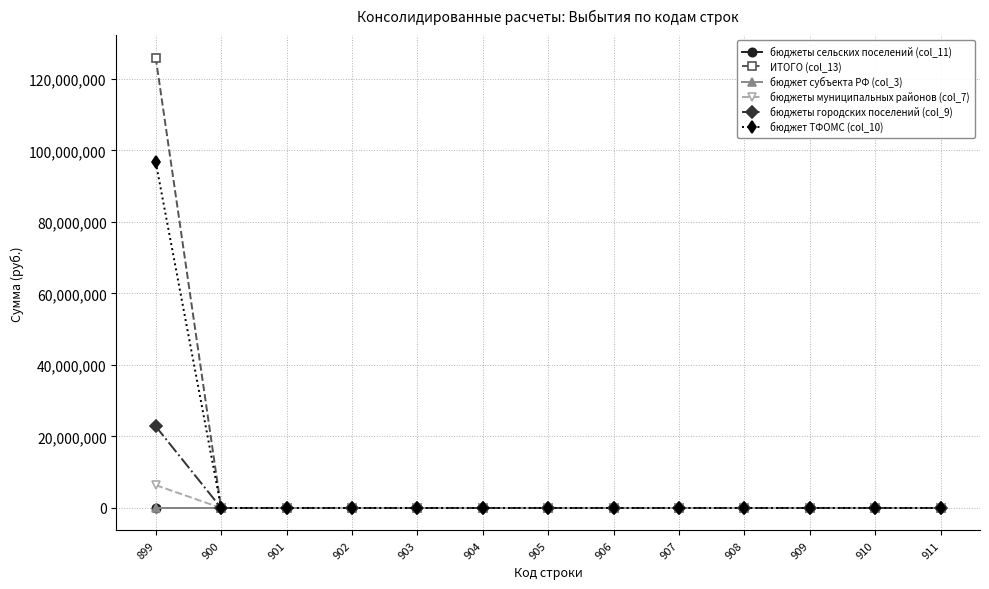

Is this an area chart (filled region under the line)?

No